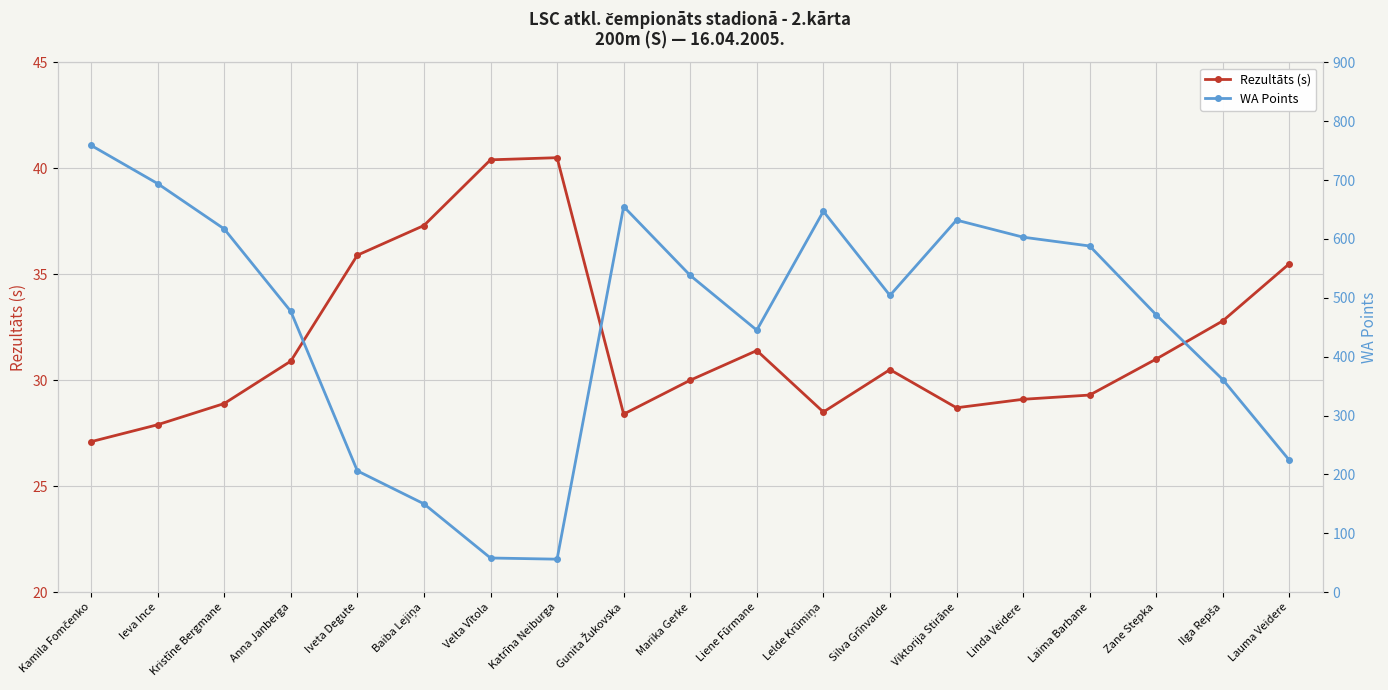

The value of WA Points at Zane Stepka is 471.0. True or false?

True